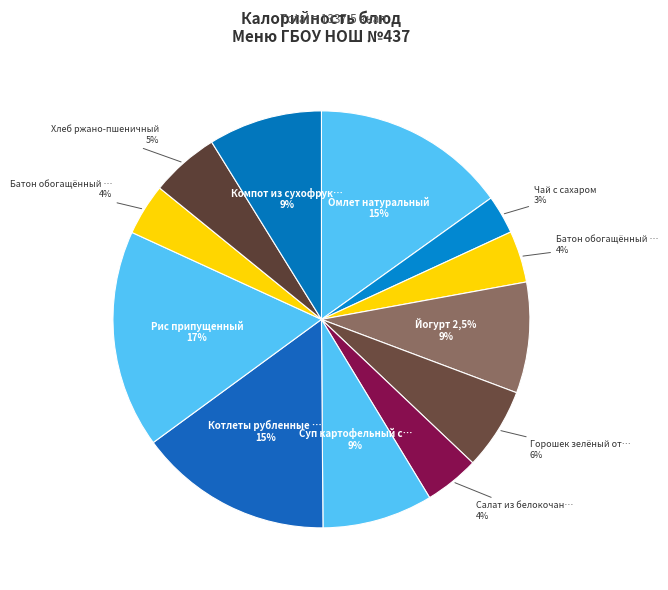

Do Горошек зелёный отварной and Батон обогащённый (завтрак) together represent more than half of the pie?

No